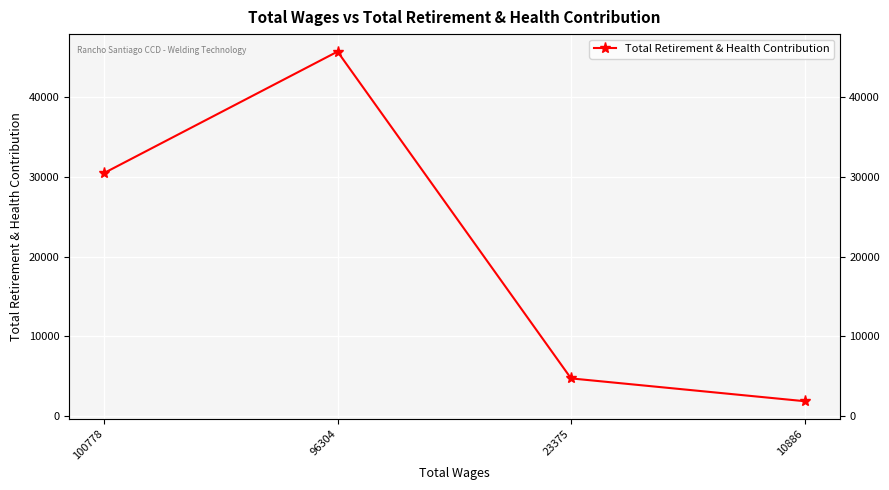

List the labels in order of value, largest first.

96304, 100778, 23375, 10886